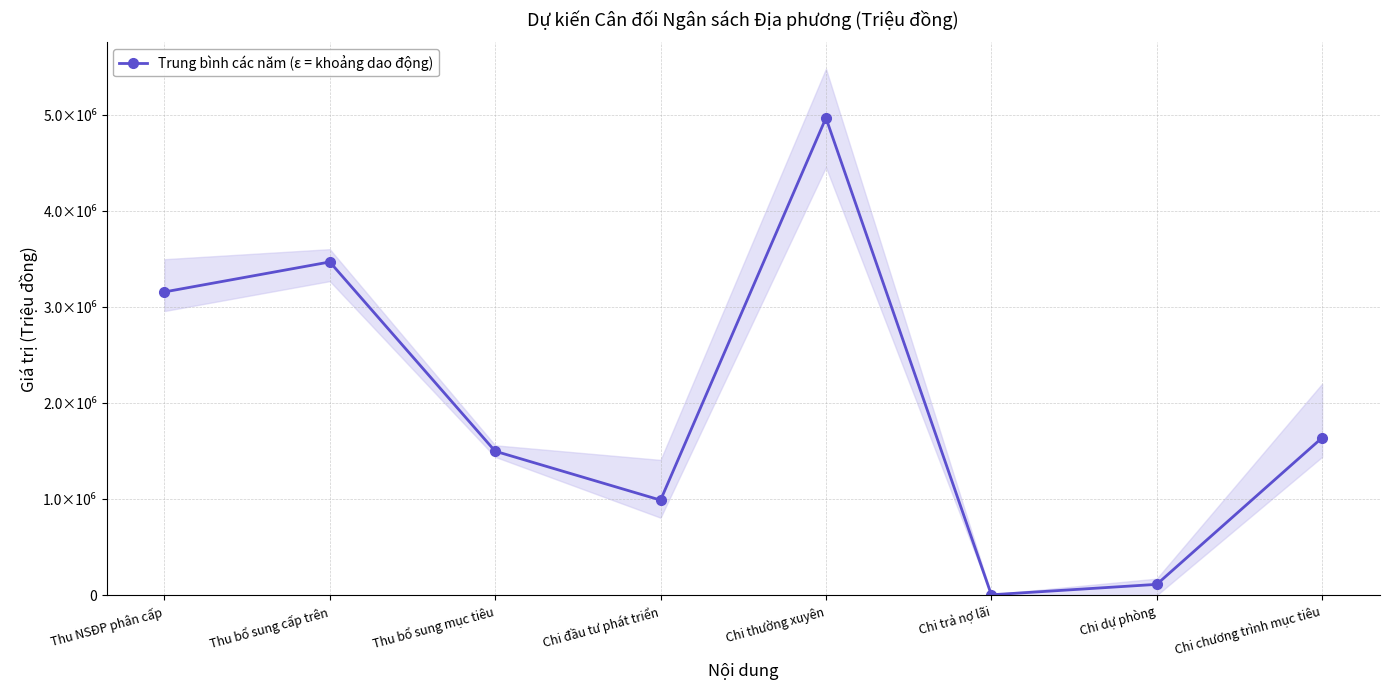

What is the difference between the second highest and second lowest values?

3356580.3